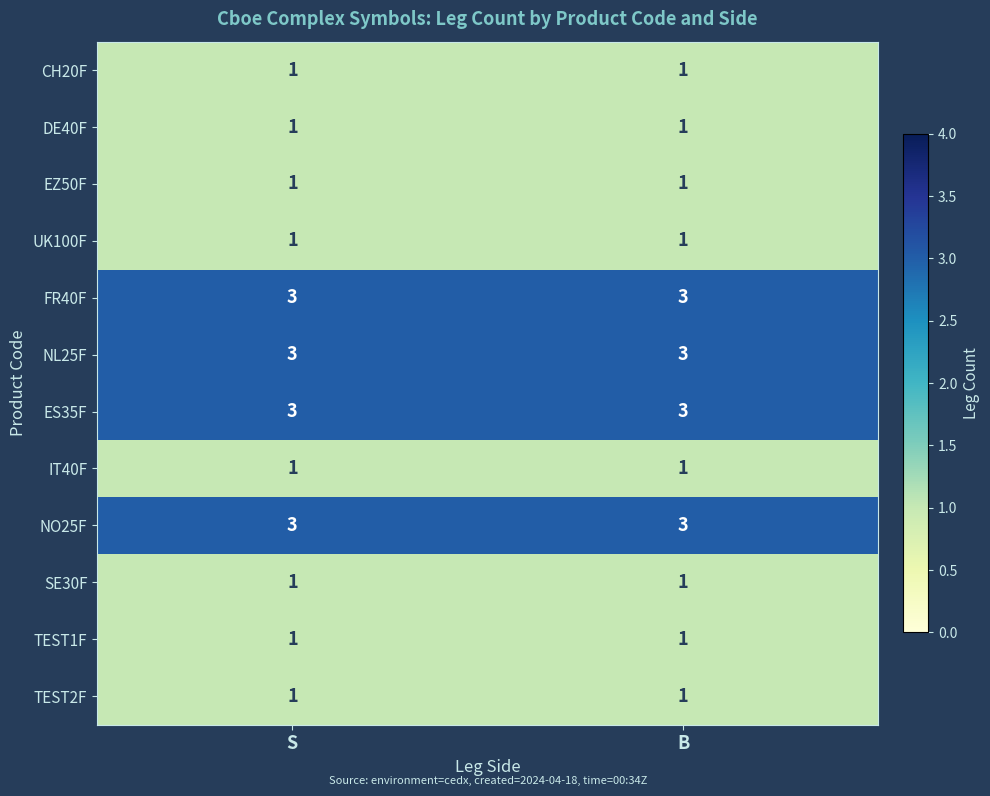

What is the maximum value shown in the chart?

3